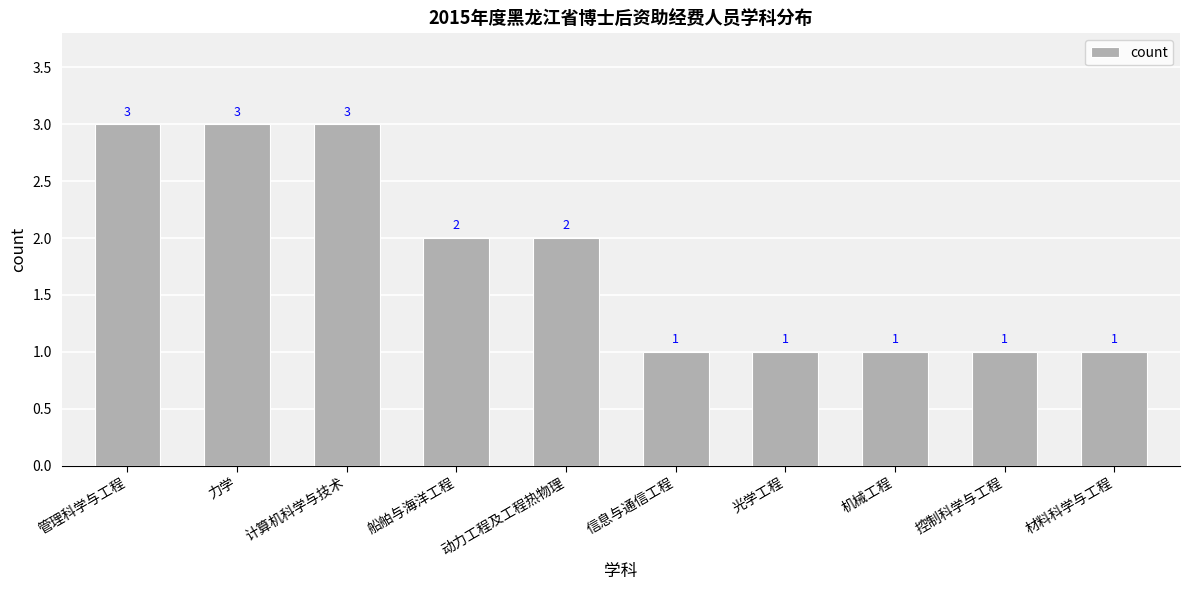

What position from the left is 管理科学与工程?

1